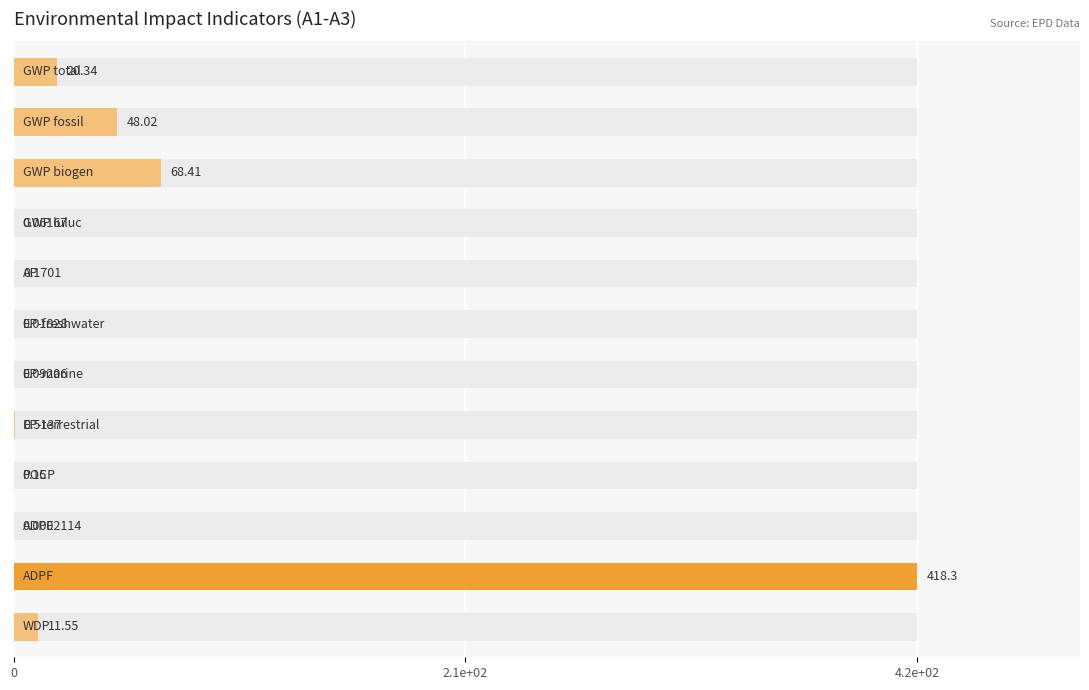

What is the change in value from 2.1e+02 to 7?

-47.5